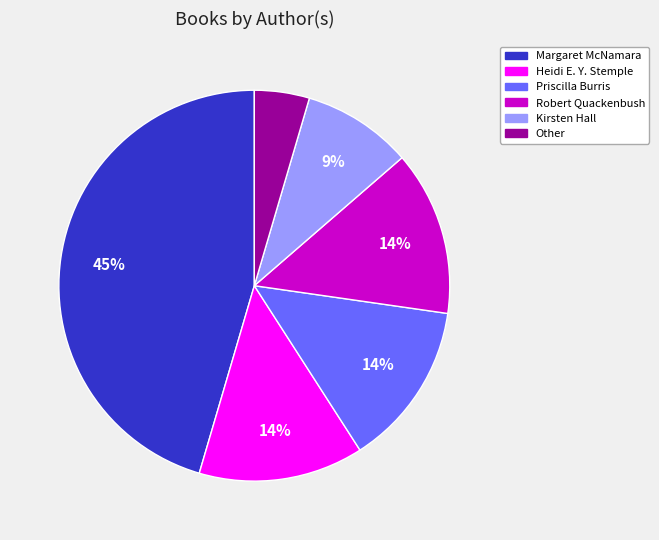

To the nearest percent, what portion does Other represent?

5%